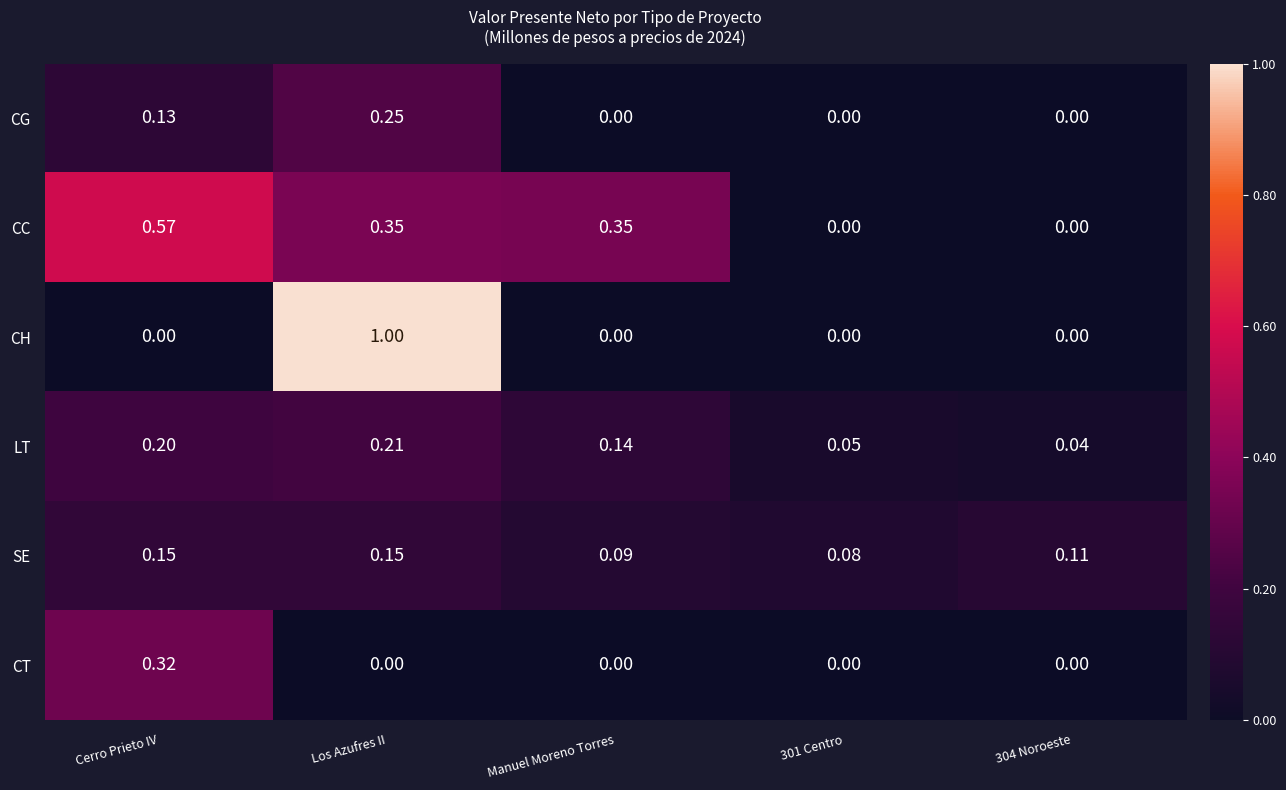

Which series has the largest range (max minus min)?

CH